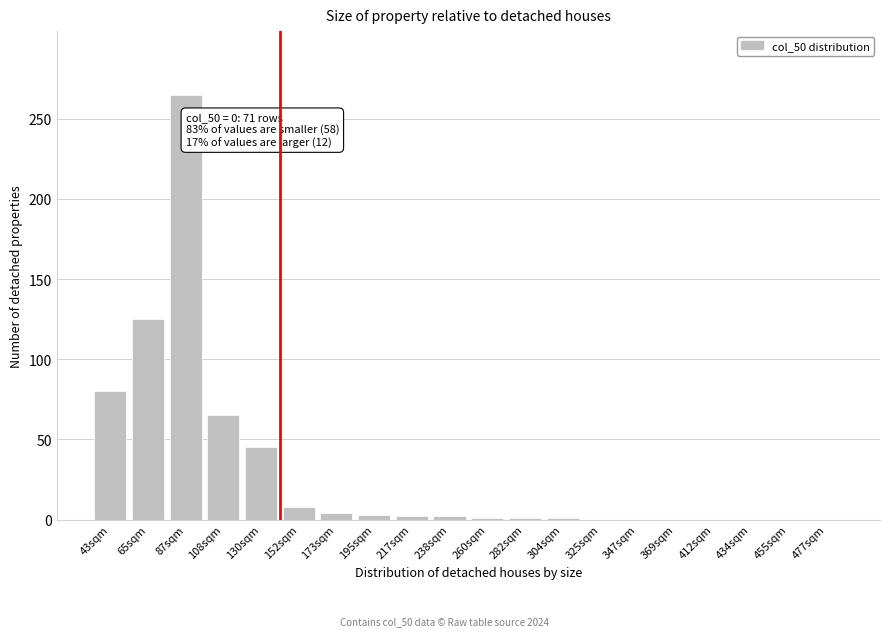

What is the maximum value shown in the chart?

265